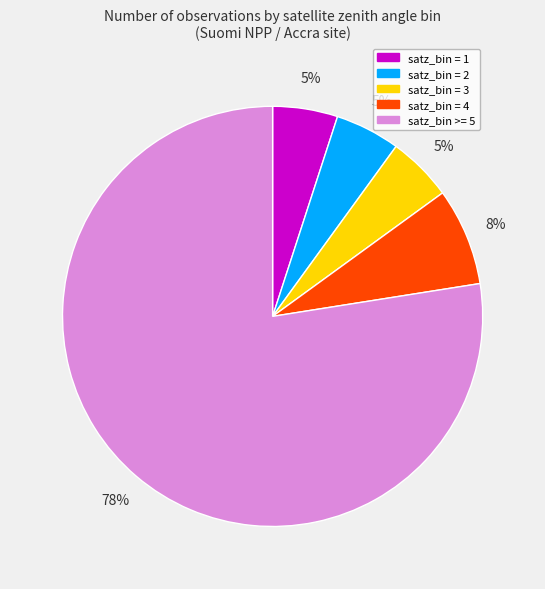

To the nearest percent, what is the average slice percentage?

20%